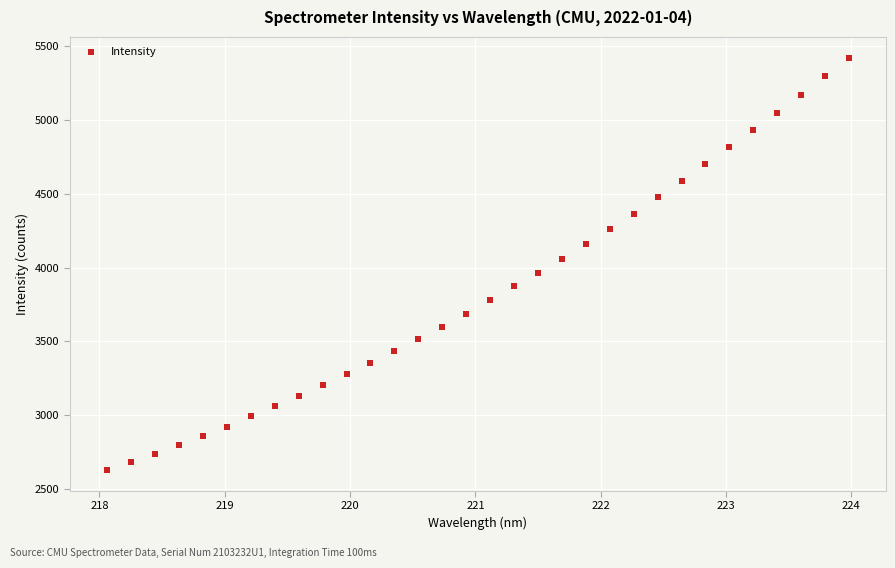

What is the range of X values (max minus min)?

5.9